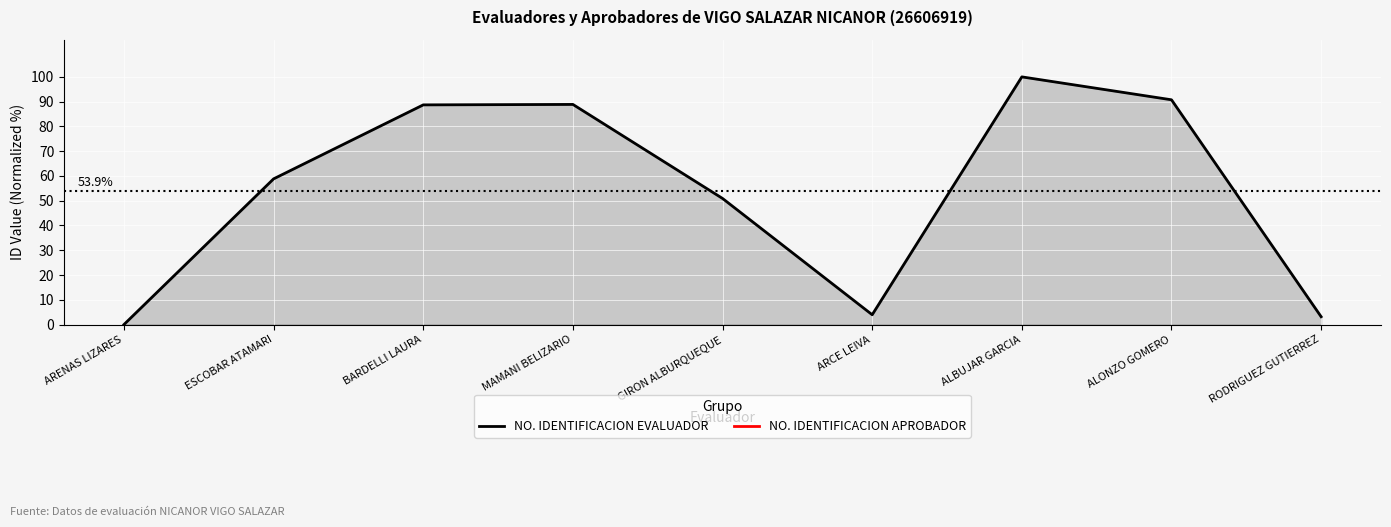

Rank the series at ALBUJAR GARCIA from lowest to highest value.

NO. IDENTIFICACION EVALUADOR, NO. IDENTIFICACION APROBADOR